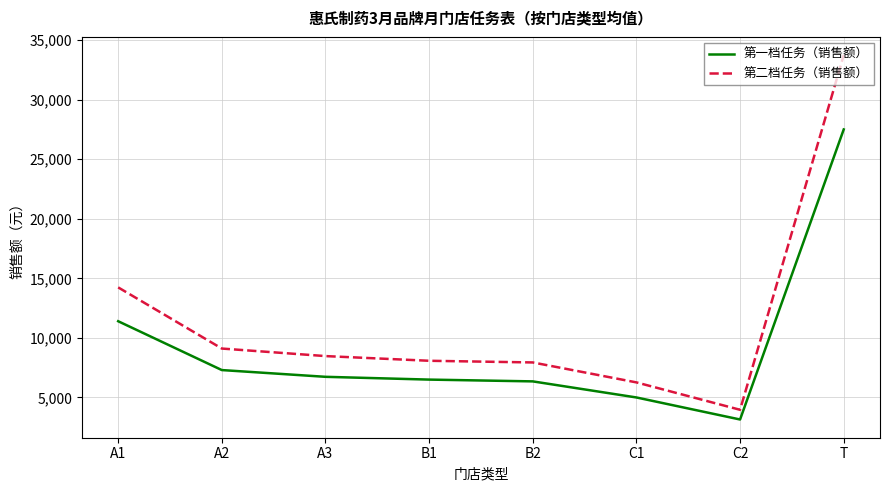

Reading left to right, list all the values displayed in this chart.

第一档任务（销售额）: 11400.0	7300.0	6733.3	6500.0	6350.0	5000.0	3150.0	27500.0
第二档任务（销售额）: 14240.0	9106.7	8473.3	8080.0	7940.0	6265.0	3965.0	33740.0